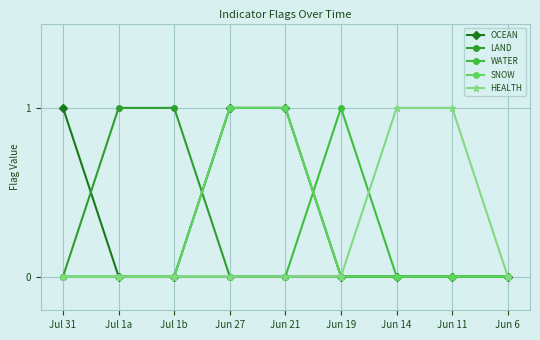

Is this an area chart (filled region under the line)?

No